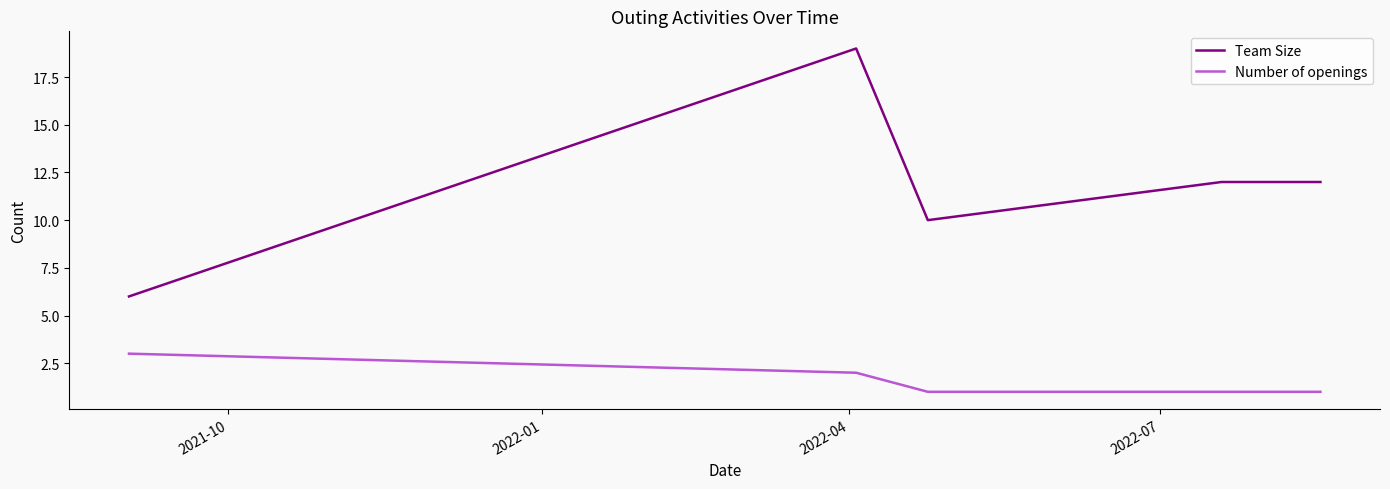

True or false: Team Size and Number of openings intersect in this chart.

False